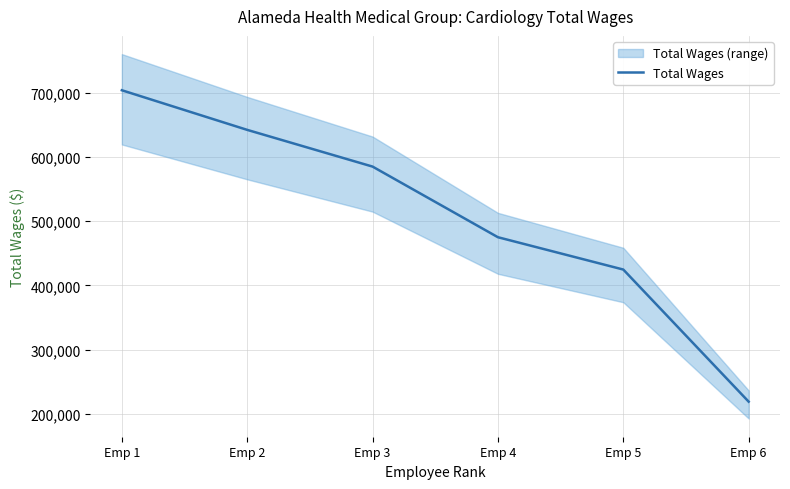

What is the value of the 5th point from the left?

424722